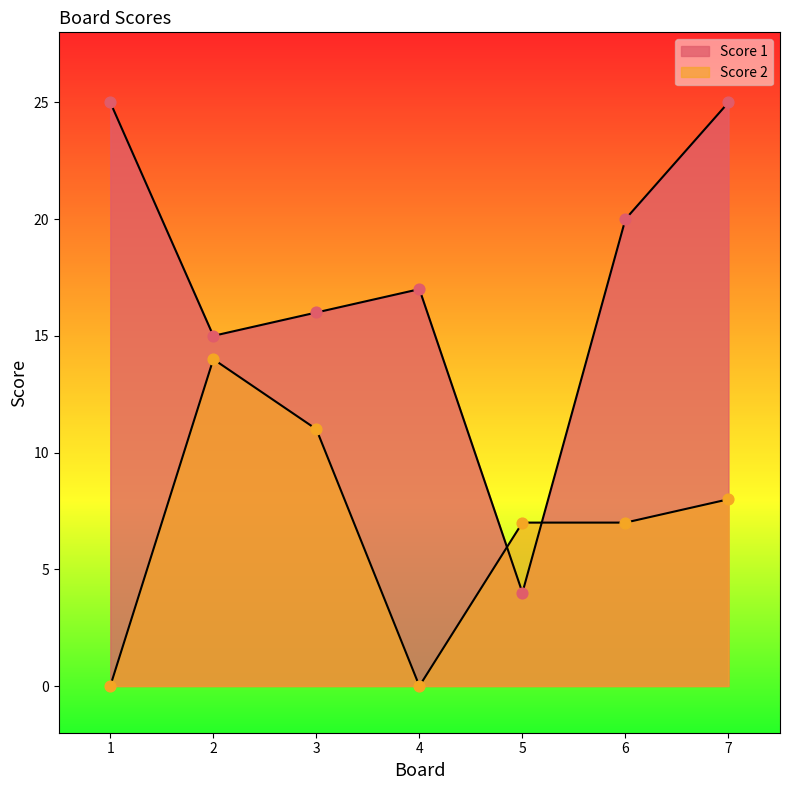

Is the value of Score 2 at 6 greater than the value of Score 1 at 1?

No